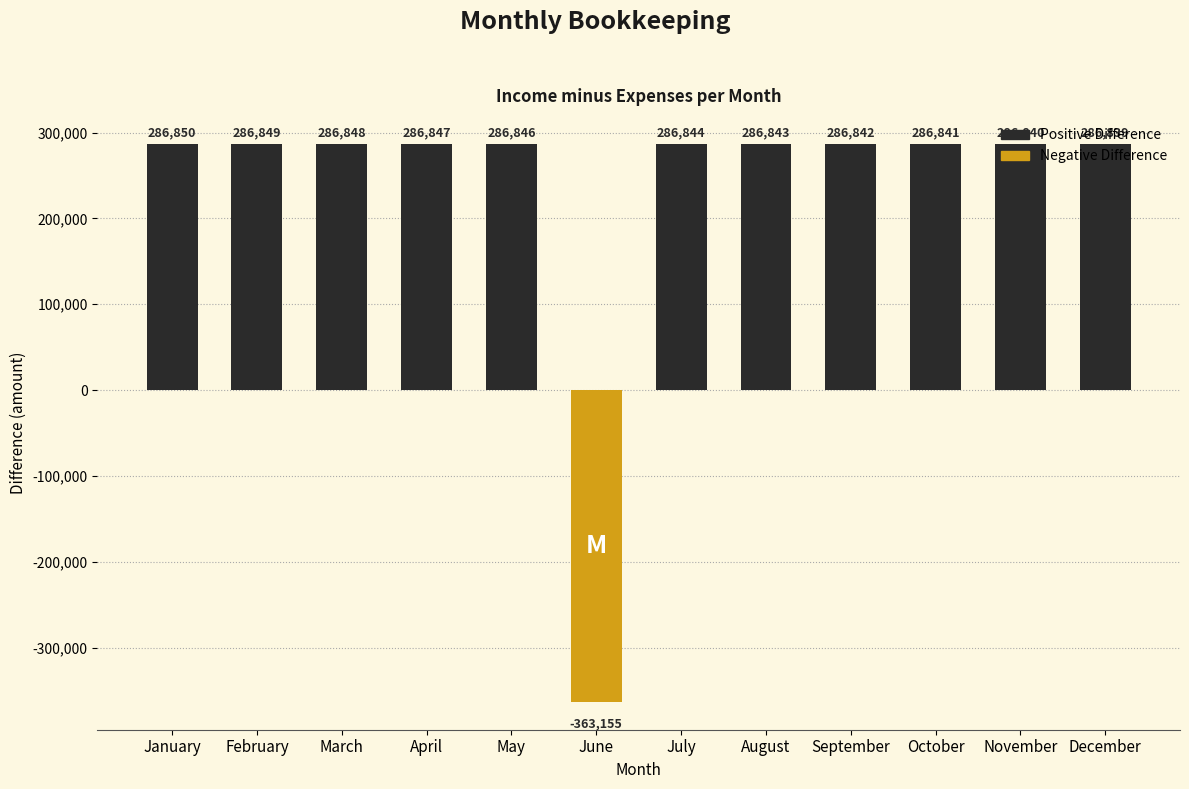

True or false: the data shows 286841 at October.

True